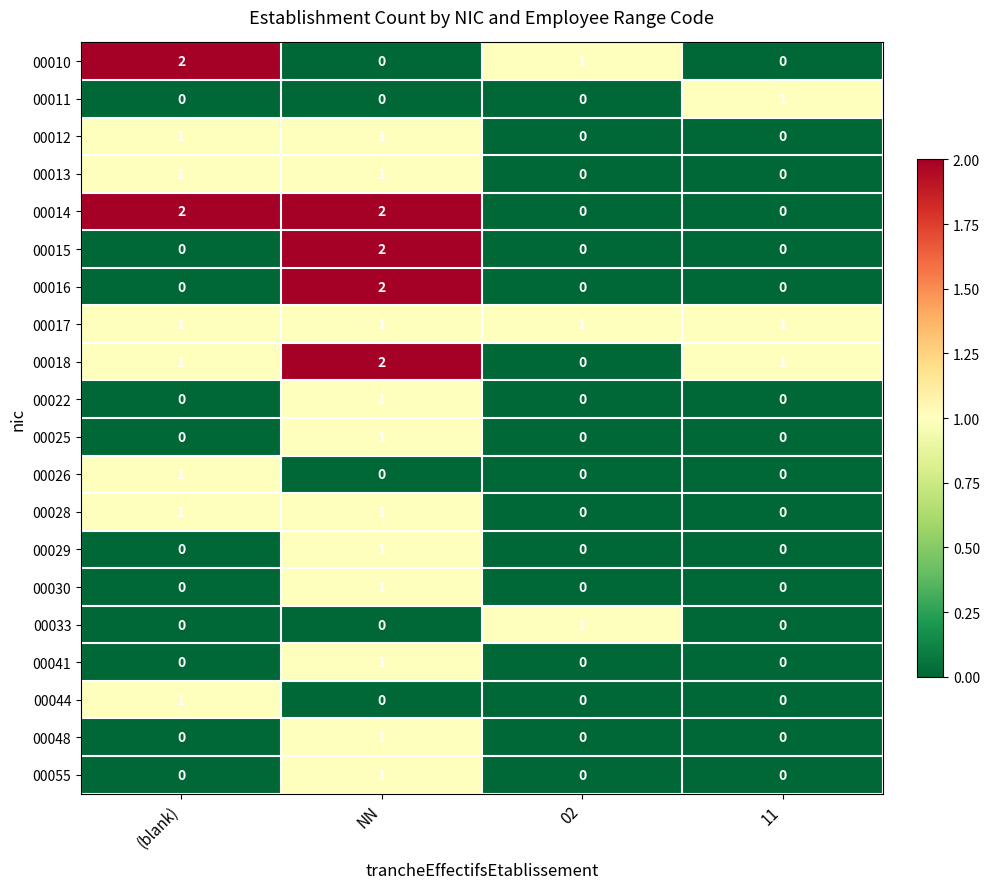

True or false: 00017 has a value of 0 at 11.

False